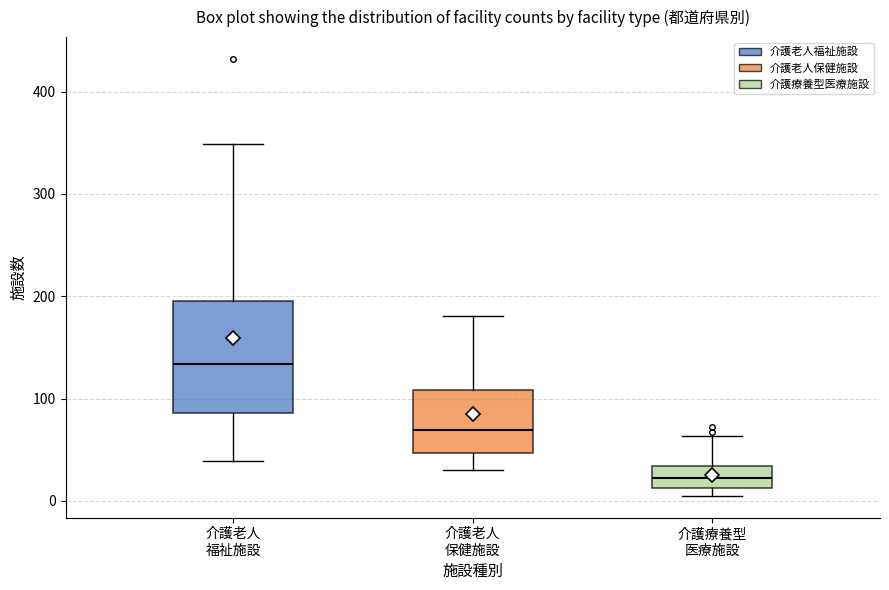

Reading left to right, transcribe this box plot: for each box, give where its median line is, the range the box spans, and where its two whiskers end, as read against the y-axis. The values are not printed on the chart, so give them approximately, as read against the axis.

介護老人 福祉施設: median 130, box 90 to 200, whiskers 40 to 350
介護老人 保健施設: median 70, box 50 to 110, whiskers 30 to 180
介護療養型 医療施設: median 20, box 10 to 30, whiskers 10 (just below the box's lower edge) to 60